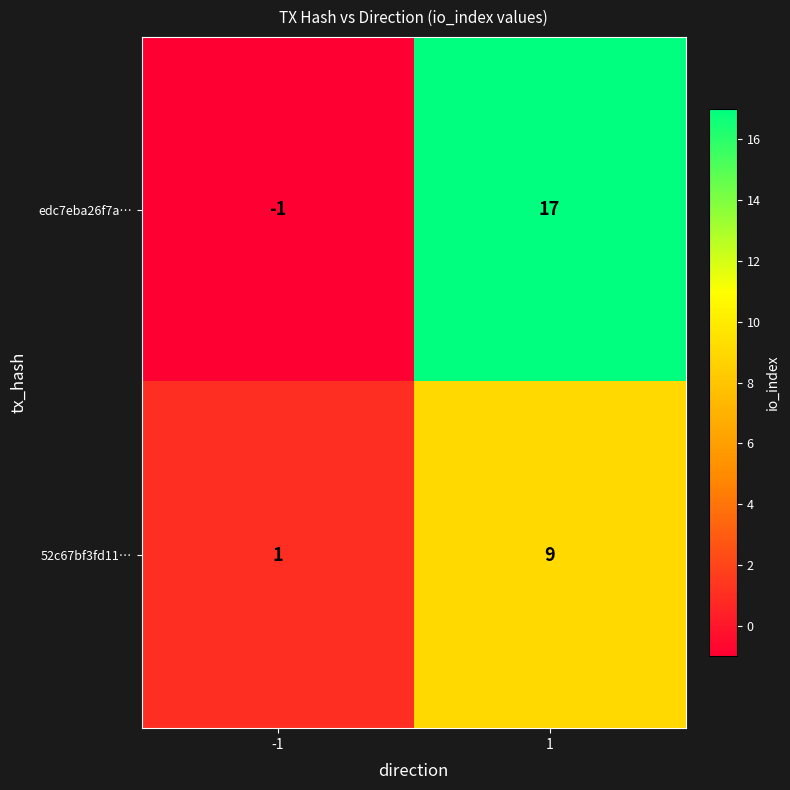

Which series has the widest spread of values?

edc7eba26f7a…